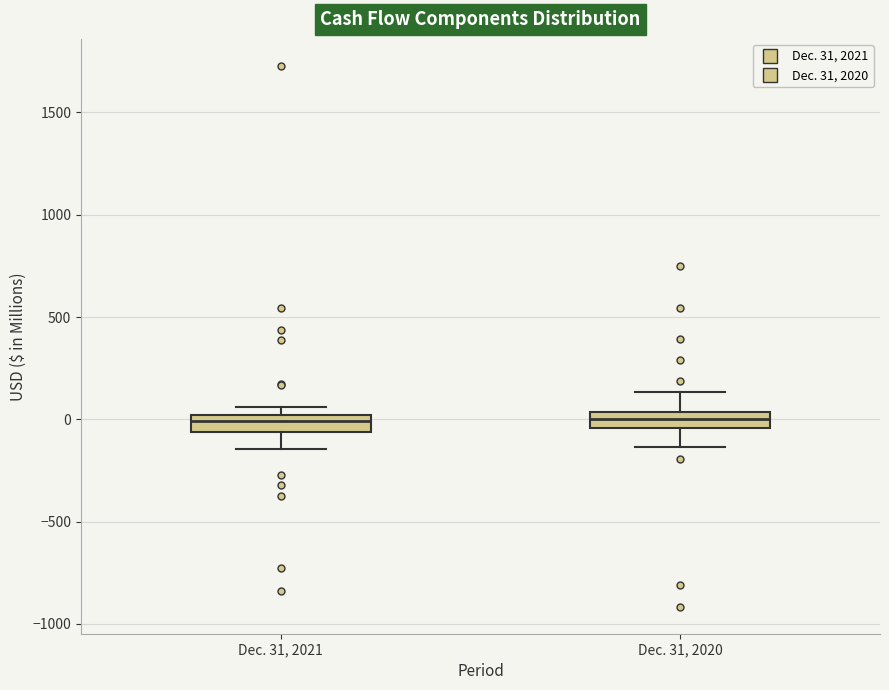

Reading left to right, read every box against the y-axis: the position of its median line, the range the box covers, and the ends of its whiskers. The values are not printed on the chart, so give them approximately, as read against the axis.

Dec. 31, 2021: median 0 (inside the box), box -50 to 0, whiskers -150 to 50
Dec. 31, 2020: median 0, box -50 to 50, whiskers -150 to 150